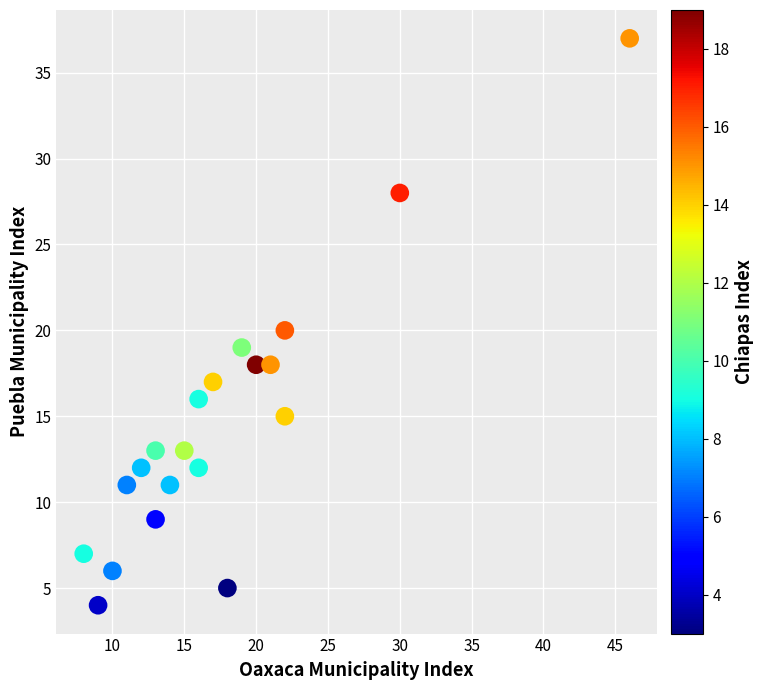

What is the range of X values (max minus min)?

38